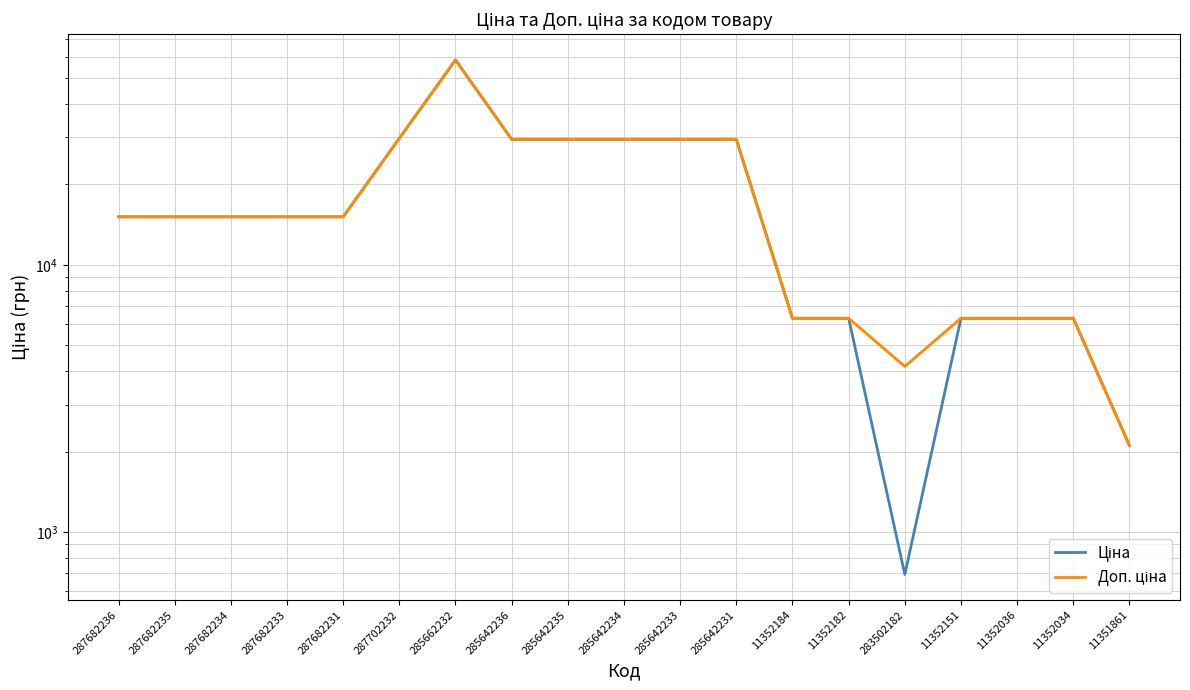

Does the chart display data point markers on the line(s)?

No